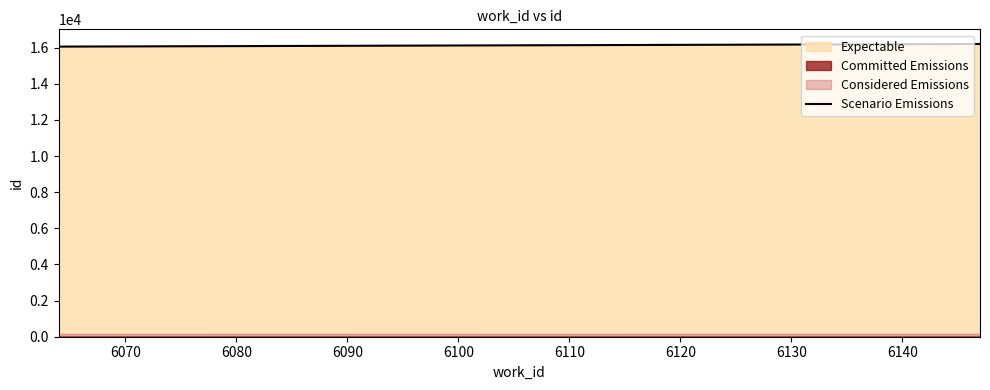

Reading left to right, list all the values displayed in this chart.

16062	16195	16208